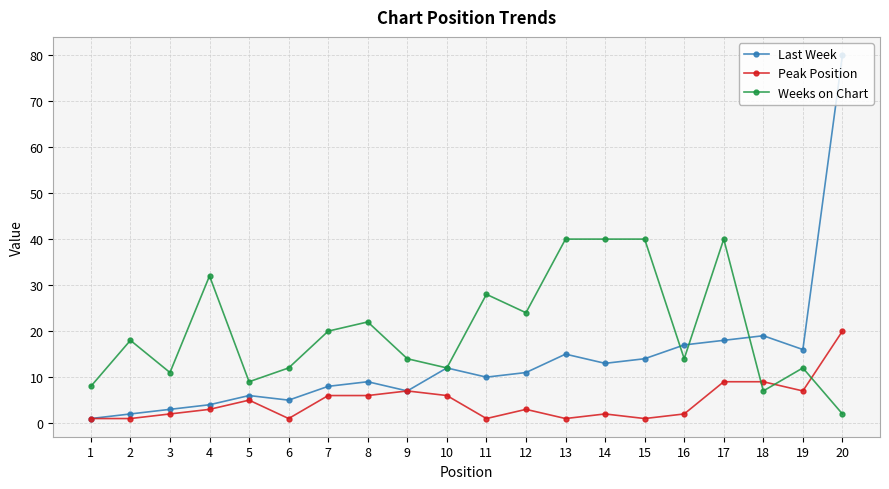

At 6, list the series in order from smallest to largest.

Peak Position, Last Week, Weeks on Chart